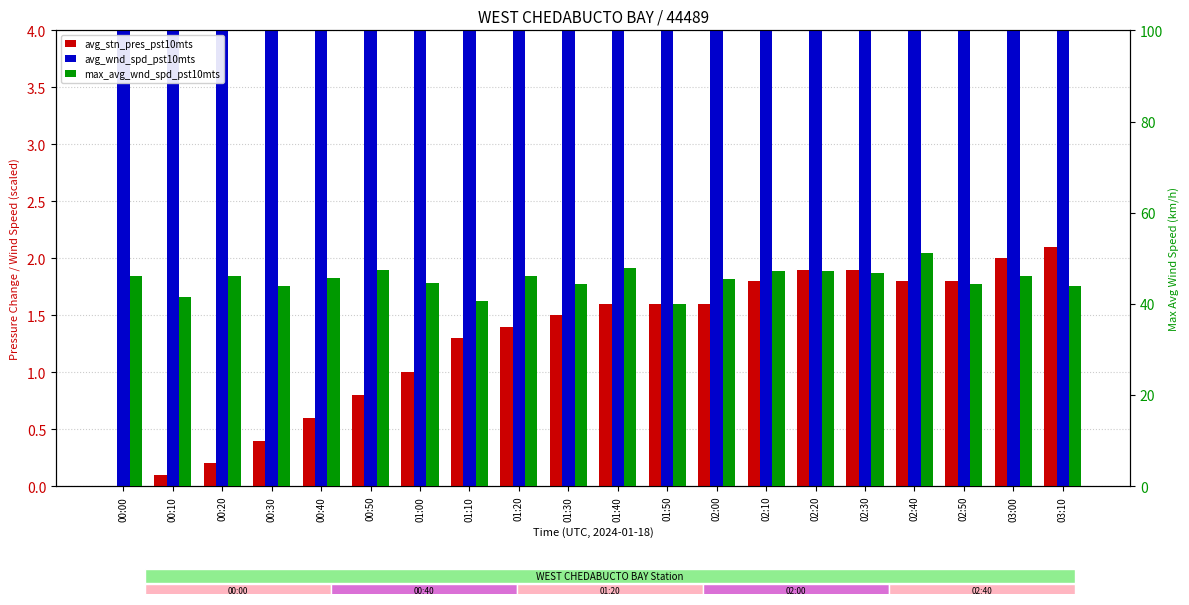

How many values in the avg_wnd_spd_pst10mts series exceed 7?

15